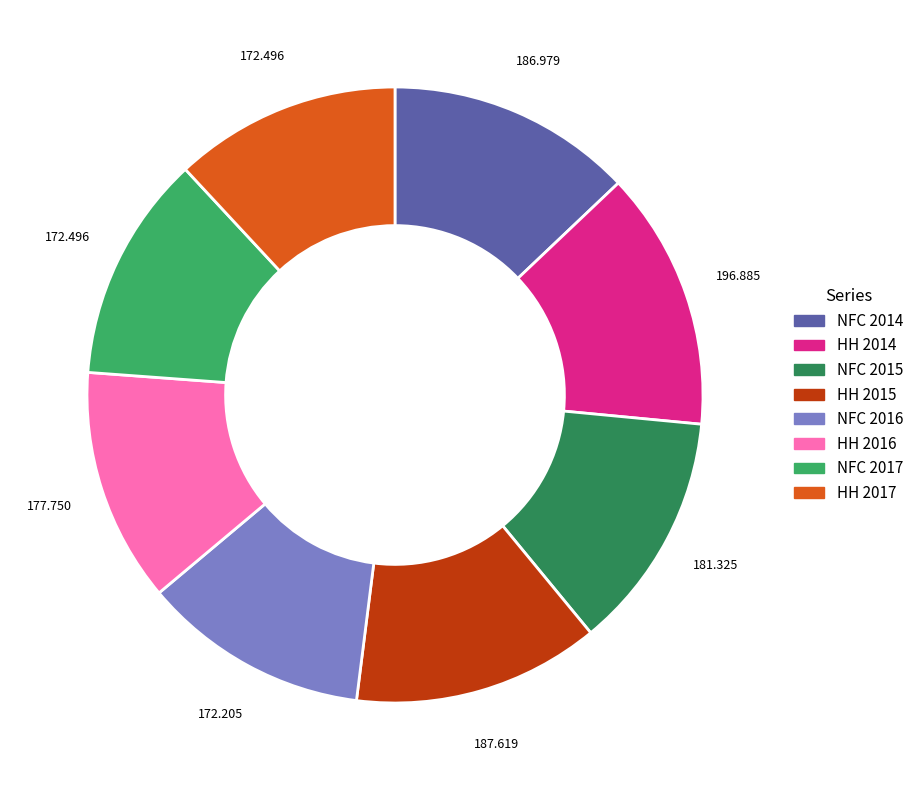

Is there a majority slice in this chart?

No